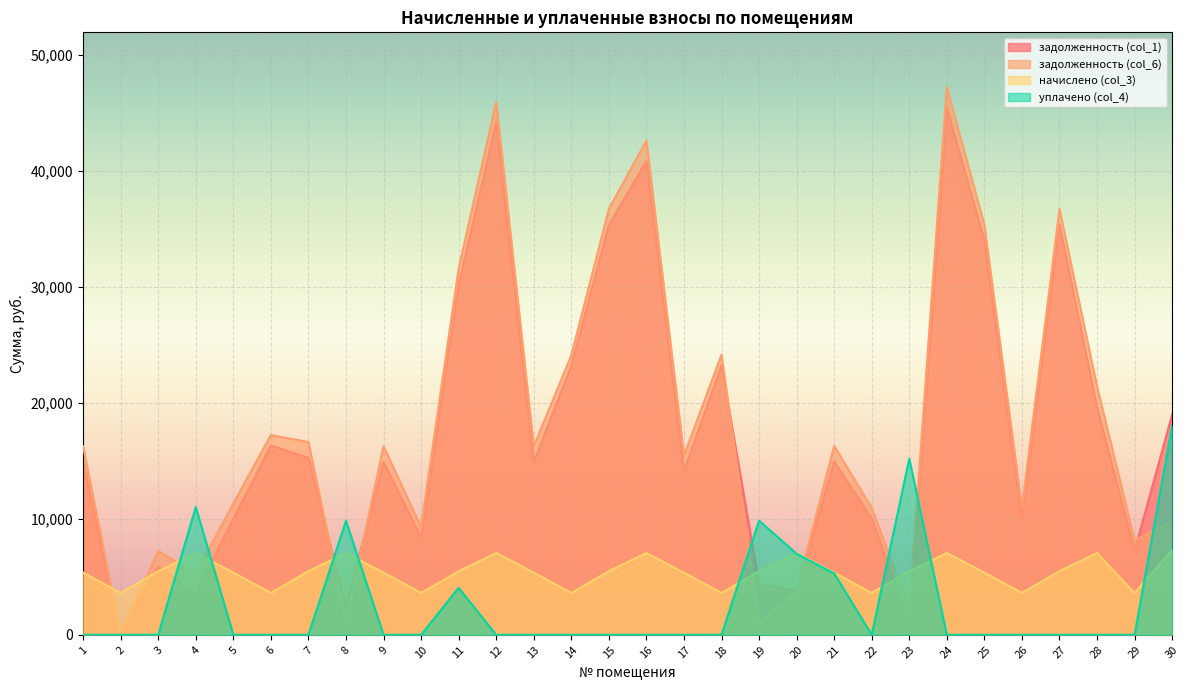

Is it true that задолженность (col_1) equals 20713.6 at 17?

False